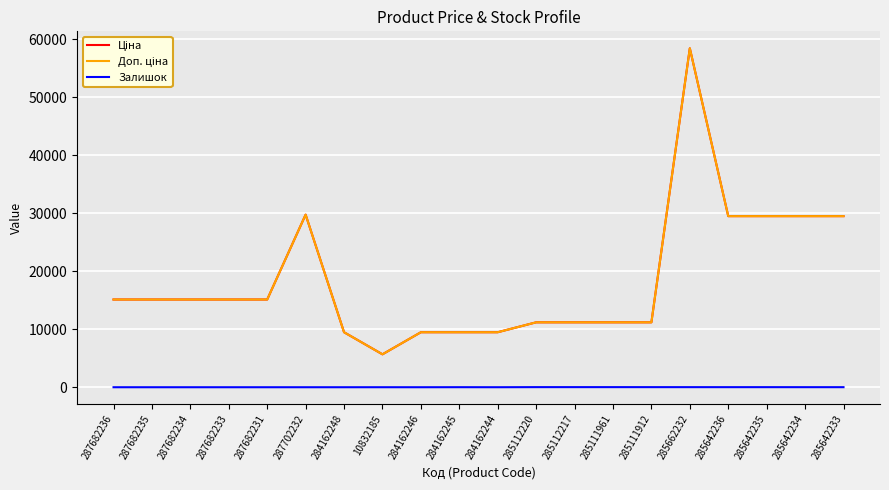

Which category has the highest value across all series?

285662232